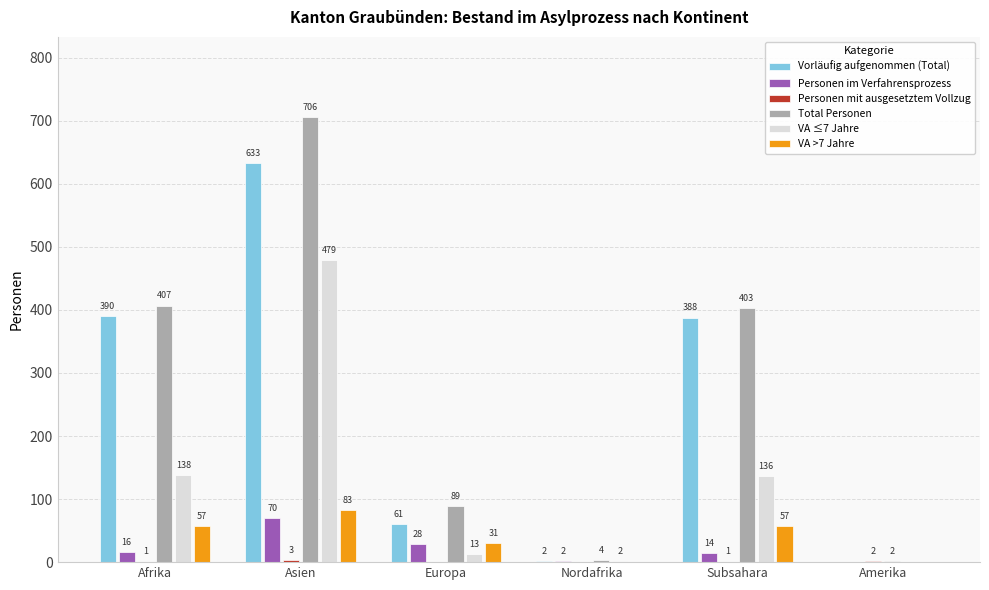

At which label is Vorläufig aufgenommen (Total) closest to 316?

Subsahara